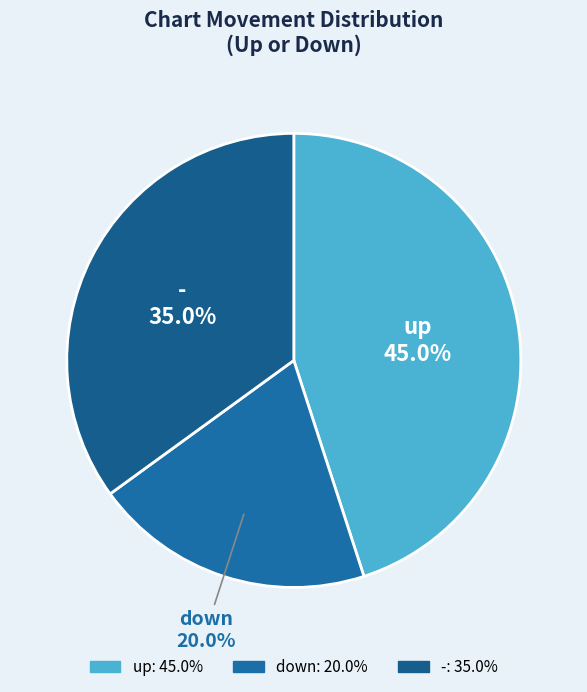

Which slice is the largest?

up